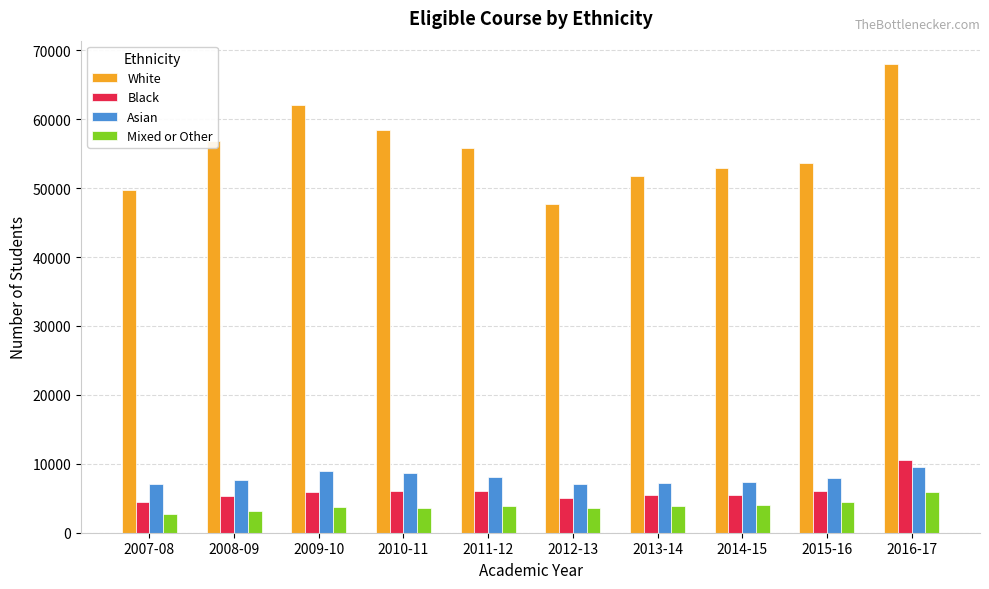

What is the value of the Mixed or Other bar at the 7th from the left?

3890